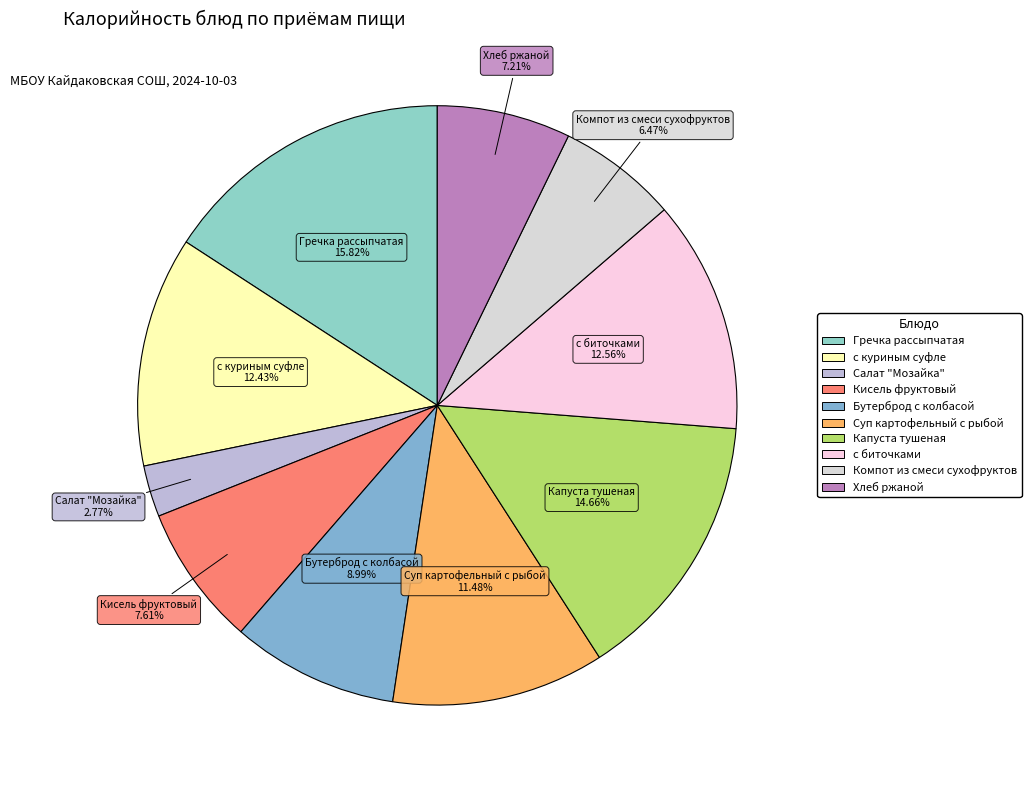

Does с биточками represent more than half of the total?

No